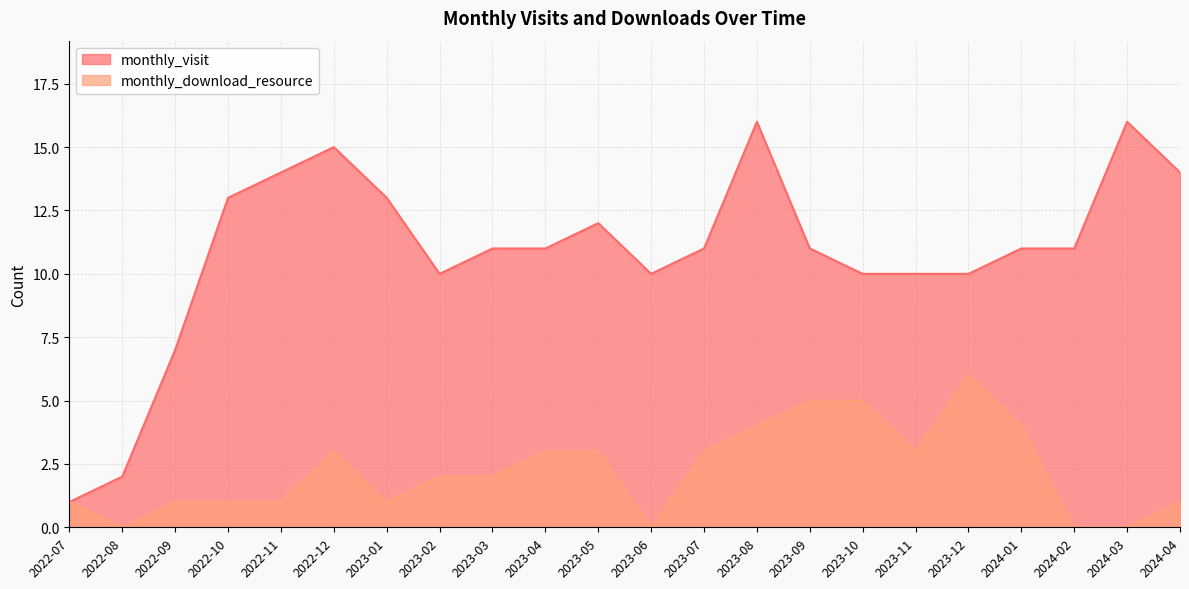

What is the average value of the monthly_visit series?

11